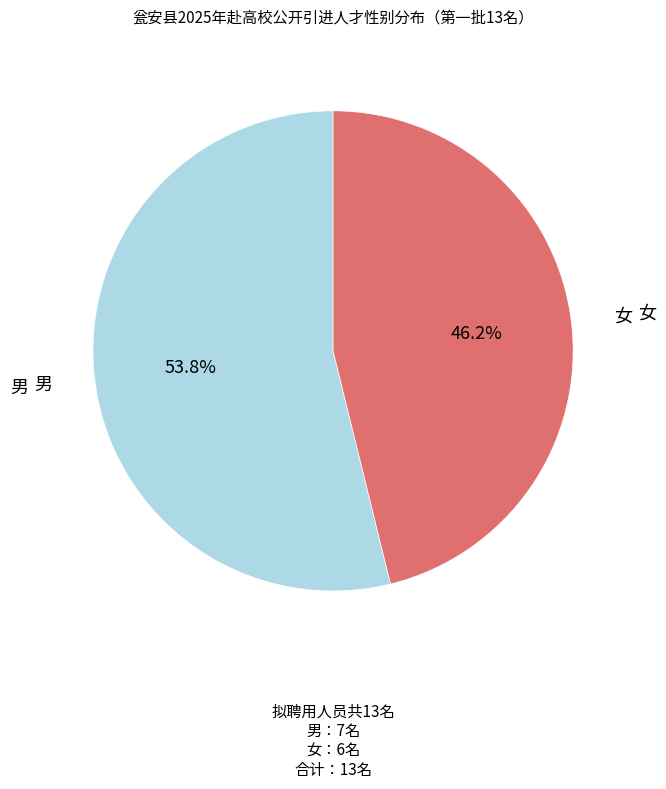

To the nearest percent, what is the difference between the 男 and 女 slice percentages?

8%